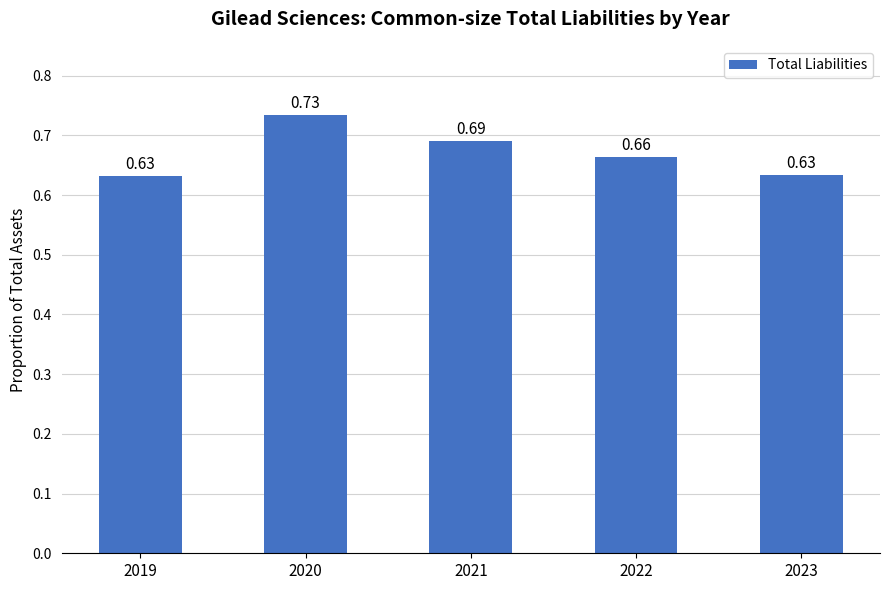

What is the change in value from 2019 to 2021?

+0.1